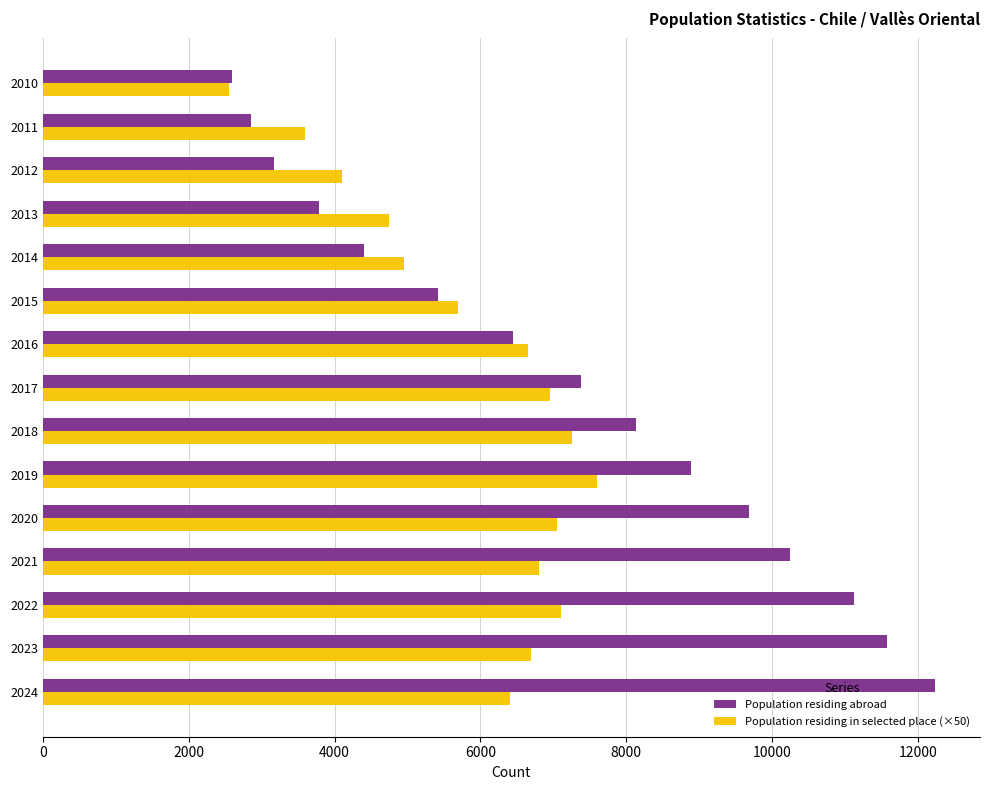

At how many categories does at least one series exceed 4198?

12